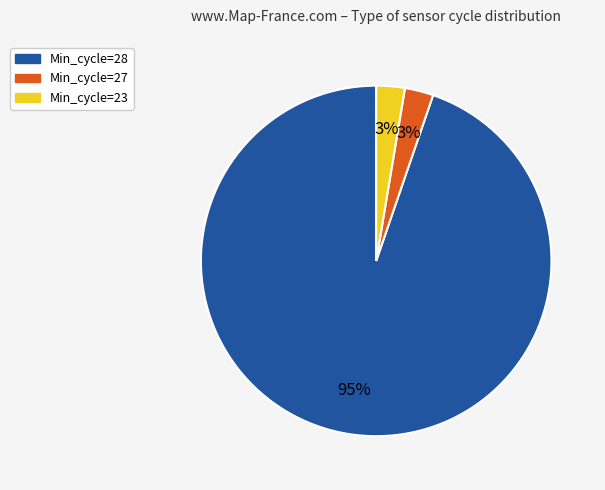

Is there any slice that represents more than half of the pie?

Yes